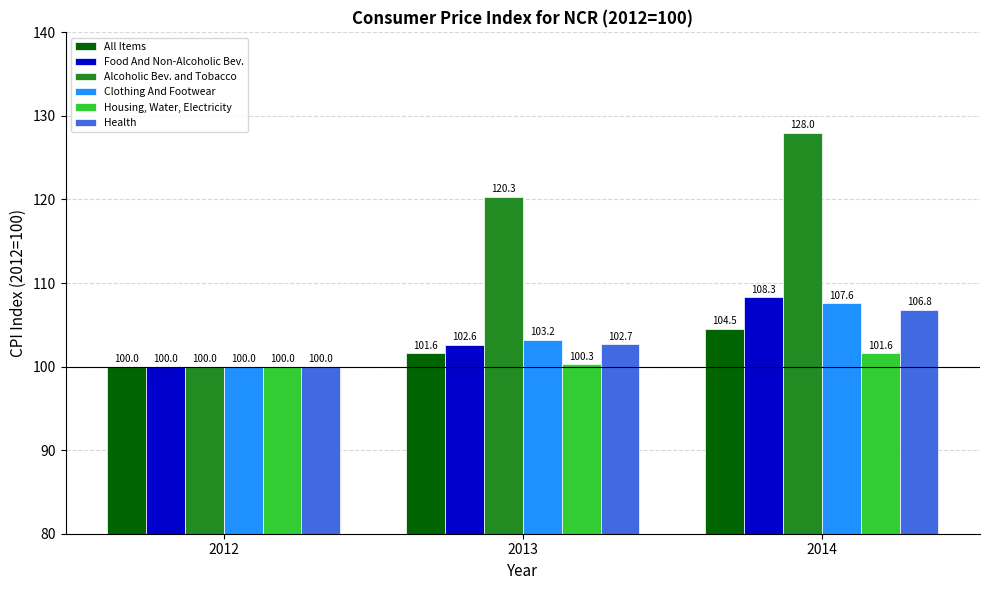

Does the chart contain stacked bars?

No